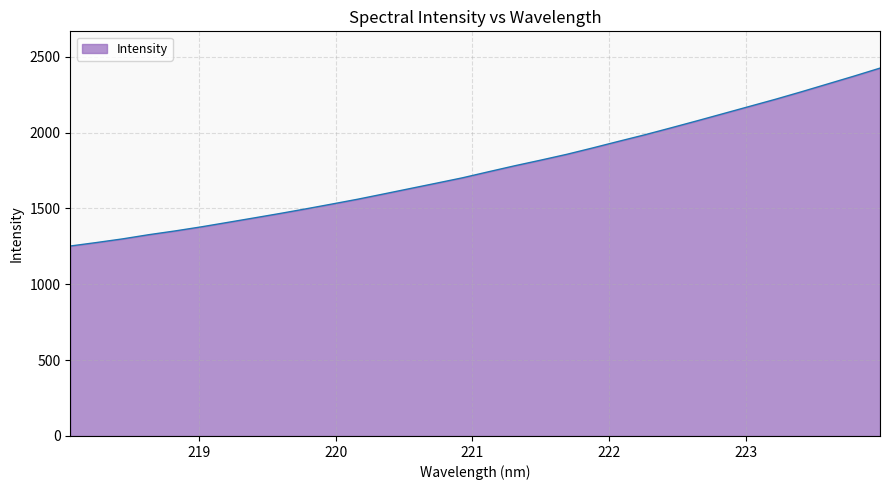

What is the difference between the maximum and minimum values?

1172.6